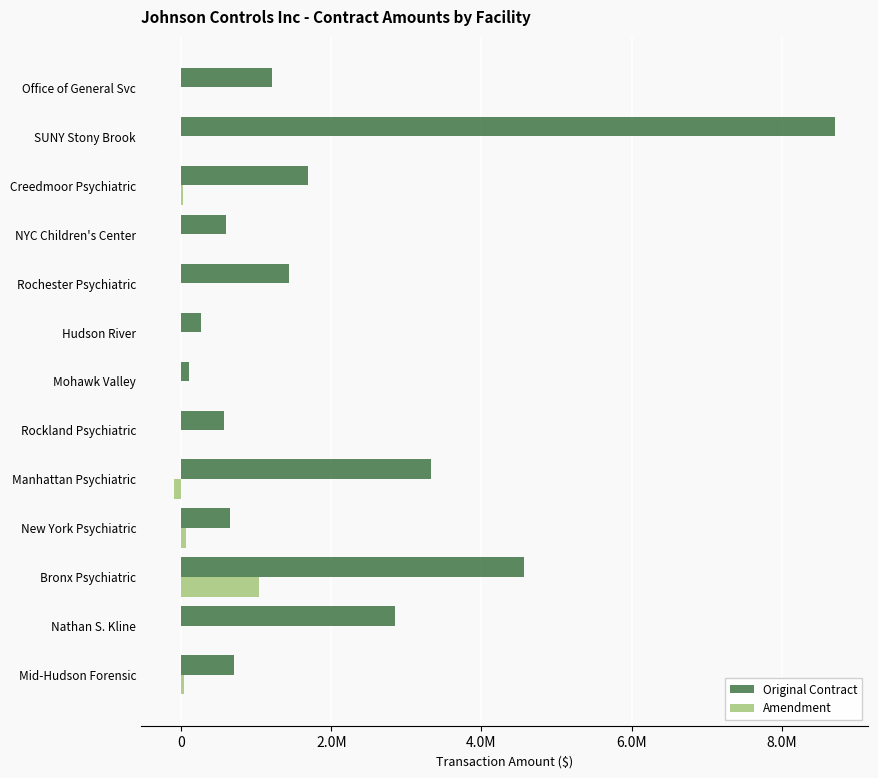

What are all the series names shown in the legend?

Original Contract, Amendment